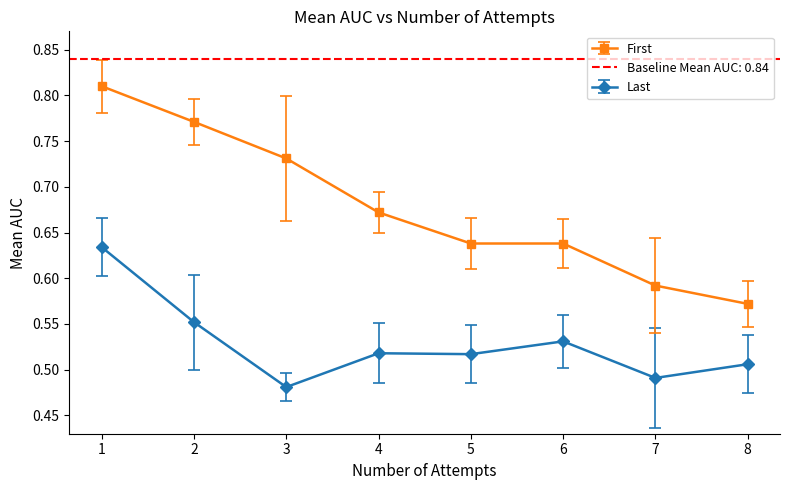

Reading left to right, transcribe all the data shown in this chart.

Last: 1=0.6	2=0.6	3=0.5	4=0.5	5=0.5	6=0.5	7=0.5	8=0.5
First: 1=0.8	2=0.8	3=0.7	4=0.7	5=0.6	6=0.6	7=0.6	8=0.6